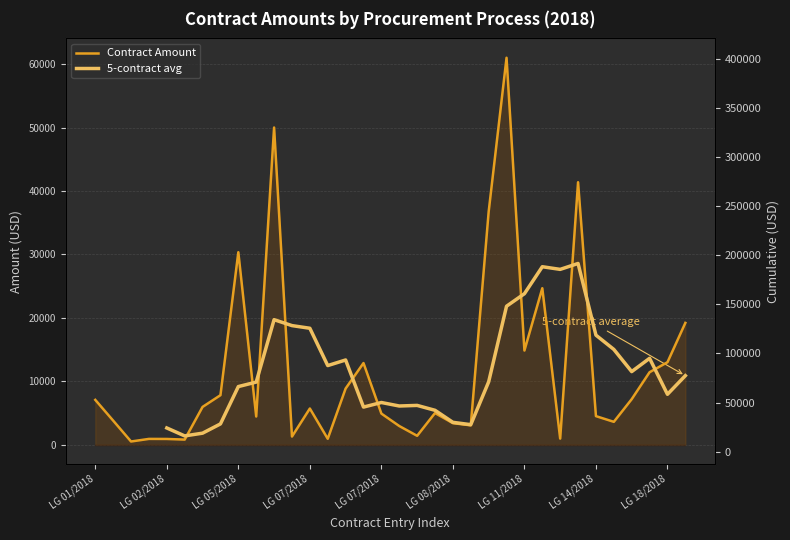

What is the smallest value displayed?

500.0